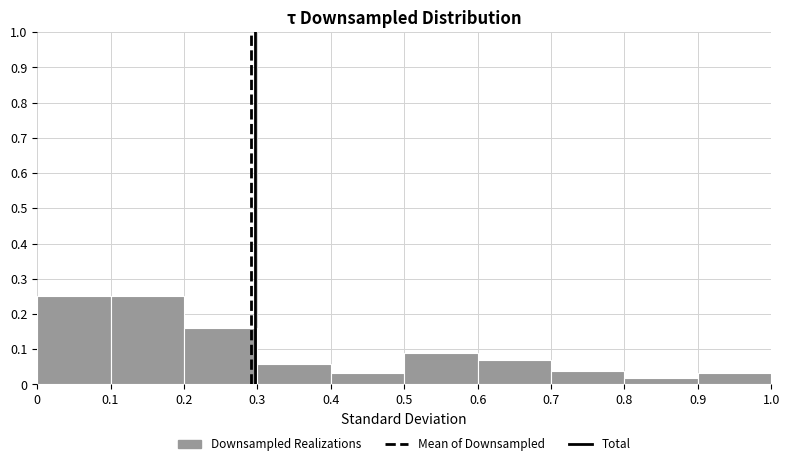

Reading left to right, transcribe this chart: for each bar, give the range it covers on the x-axis and its height. The values are not printed on the chart, so give them approximately, as read against the axis.

0 to 0.1: 0.25
0.1 to 0.2: 0.25
0.2 to 0.3: 0.16
0.3 to 0.4: 0.06
0.4 to 0.5: 0.03
0.5 to 0.6: 0.09
0.6 to 0.7: 0.07
0.7 to 0.8: 0.04
0.8 to 0.9: 0.02
0.9 to 1.0: 0.03